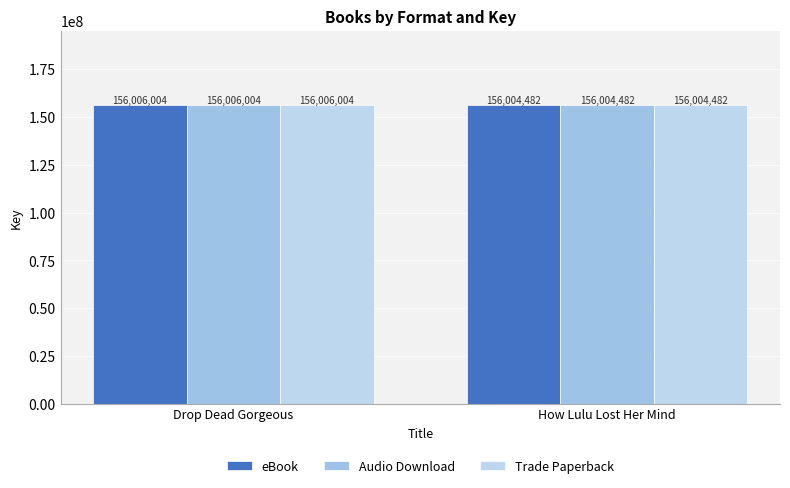

Reading right to left, what are all the values shown in this chart?

eBook: How Lulu Lost Her Mind=156004482	Drop Dead Gorgeous=156006004
Audio Download: How Lulu Lost Her Mind=156004482	Drop Dead Gorgeous=156006004
Trade Paperback: How Lulu Lost Her Mind=156004482	Drop Dead Gorgeous=156006004